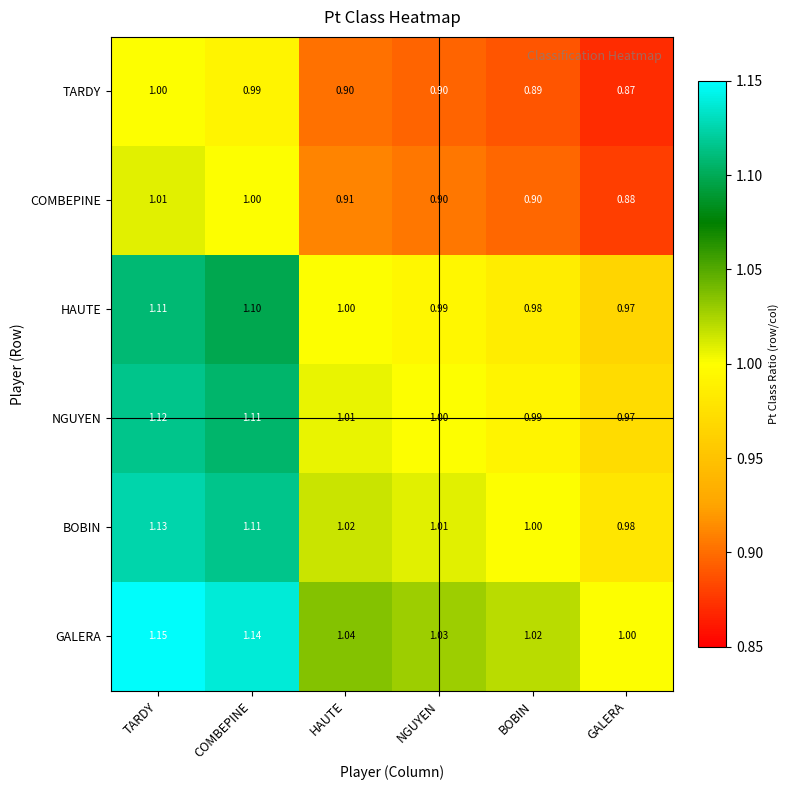

Which label corresponds to the smallest value in the chart?

GALERA